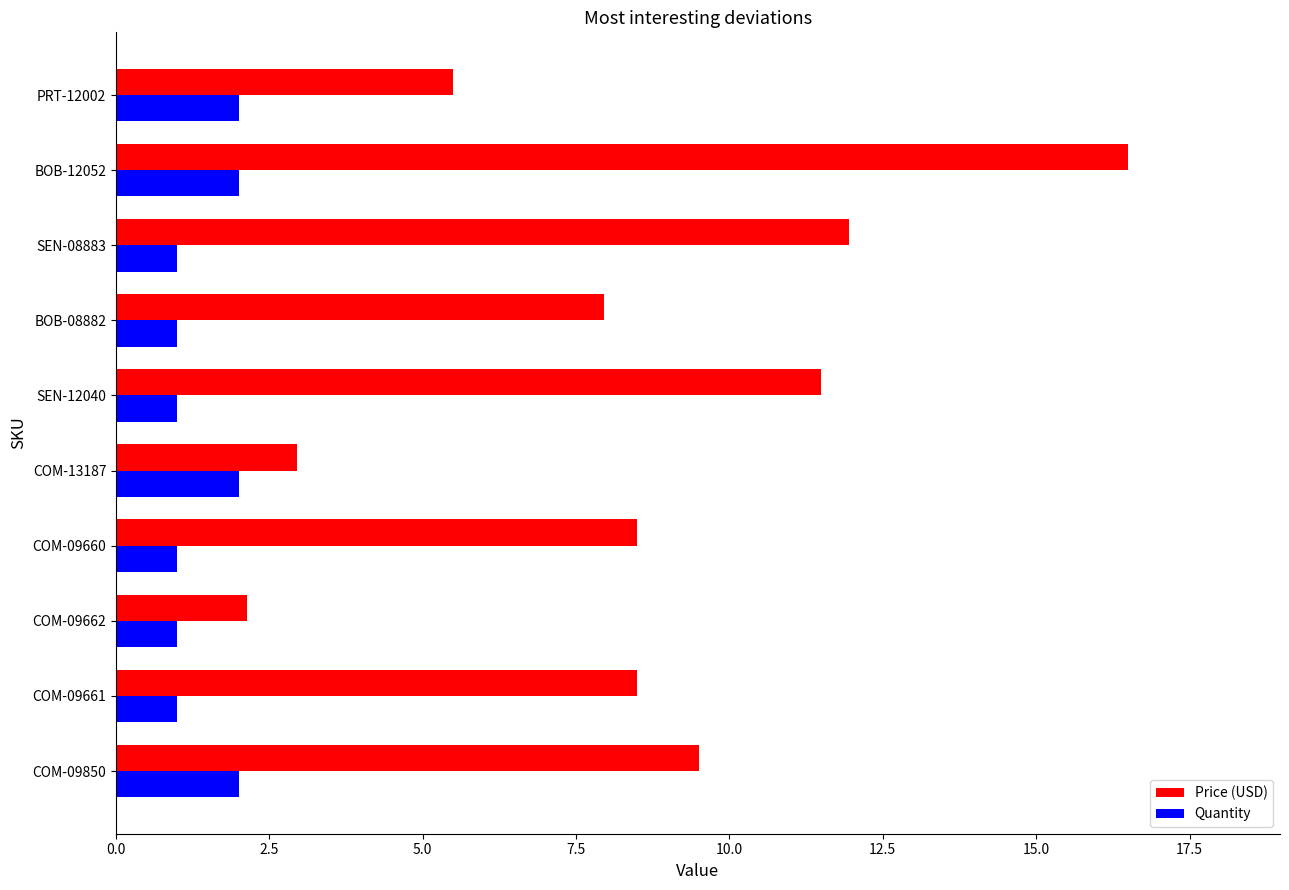

Is the value of Quantity at COM-09660 greater than the value of Price (USD) at BOB-12052?

No